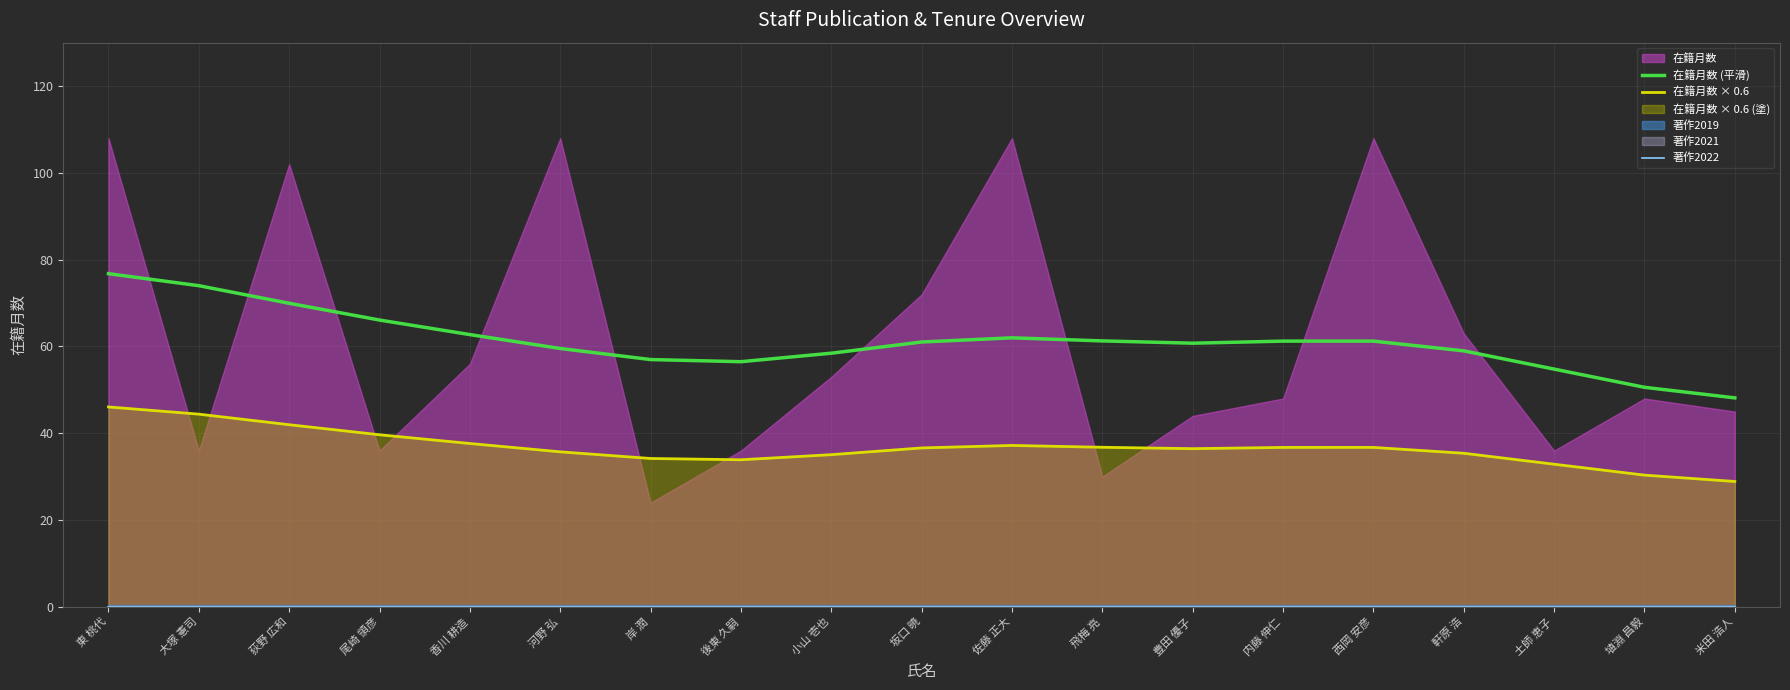

What is the average value of the 在籍月数 × 0.6 series?

36.7